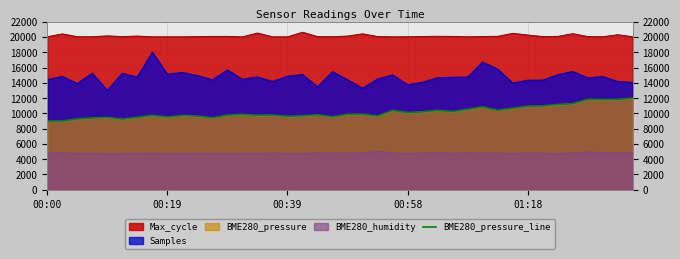

Reading left to right, list all the values displayed in this chart.

9000.0	9007.5	9274.5	9409.0	9470.7	9257.1	9489.3	9746.4	9520.2	9727.8	9655.1	9427.6	9777.3	9865.1	9759.1	9773.7	9626.6	9676.0	9822.0	9547.5	9887.7	9904.7	9665.0	10390.4	10112.3	10211.2	10396.8	10247.2	10540.3	10859.2	10406.6	10678.8	10955.7	10986.6	11168.1	11278.1	11846.9	11814.5	11841.8	12000.0